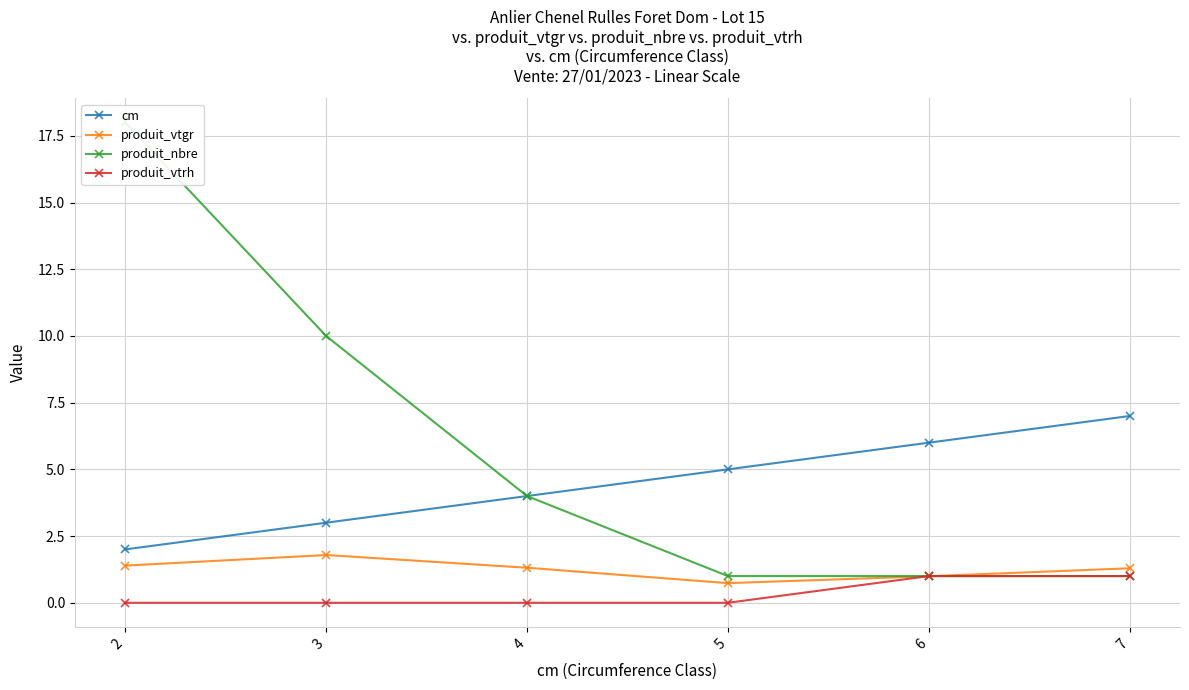

What is the spread (max minus min) of values at 6?

5.0